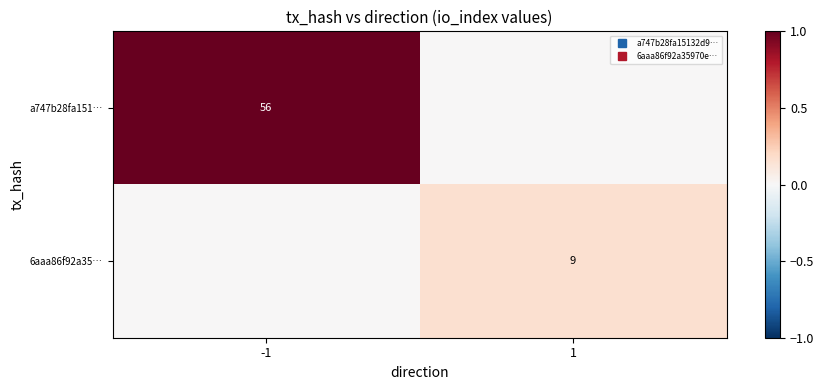

What is the difference between the highest and lowest values at -1?

1.0